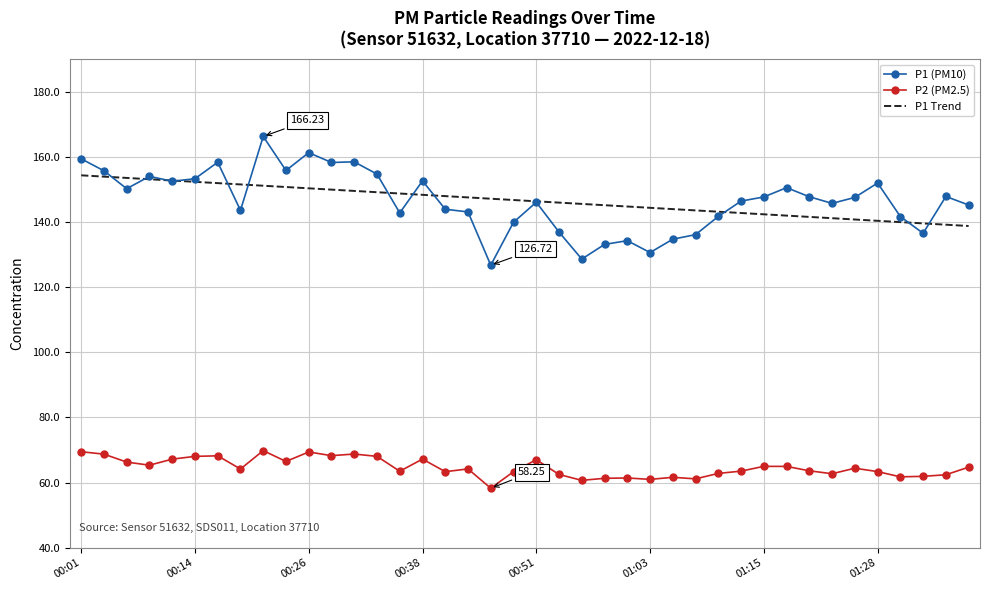

Which series has the widest spread of values?

P1 (PM10)